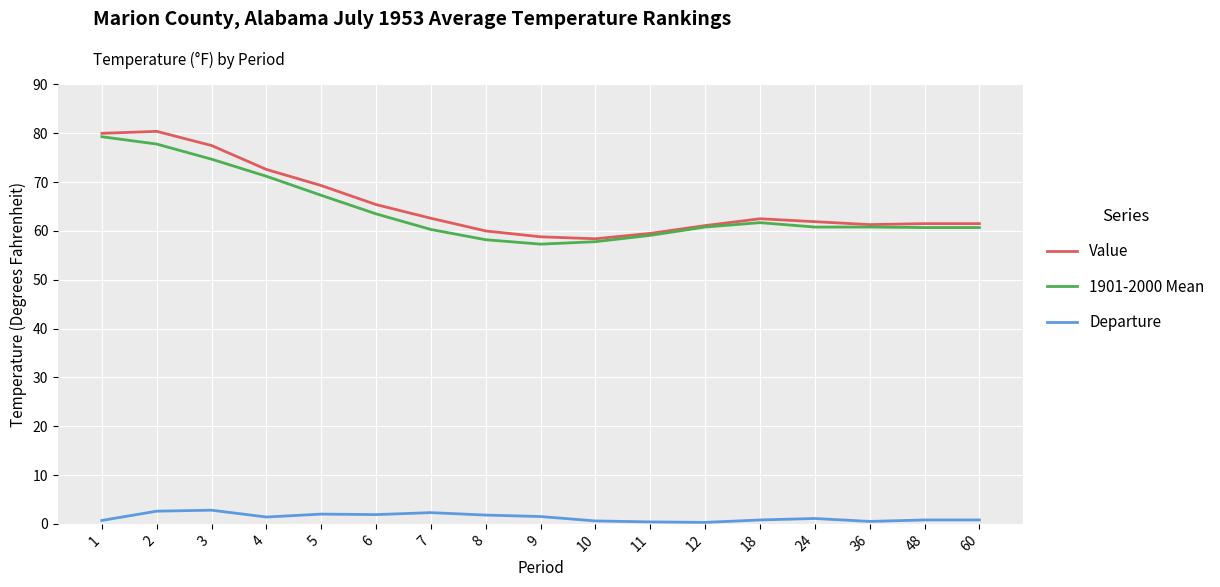

What is the difference between the highest and lowest values at 5?

67.3